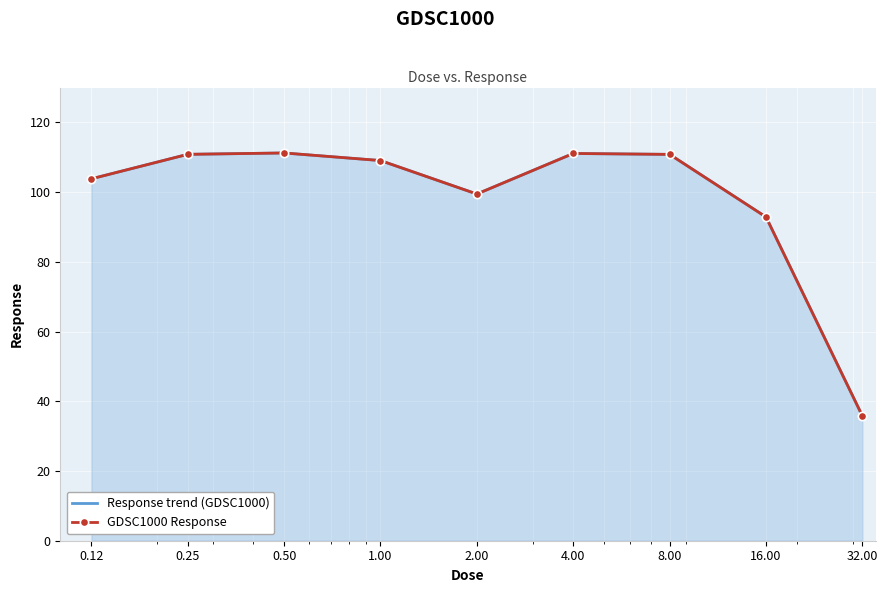

True or false: GDSC1000 Response and Response trend (GDSC1000) intersect in this chart.

False